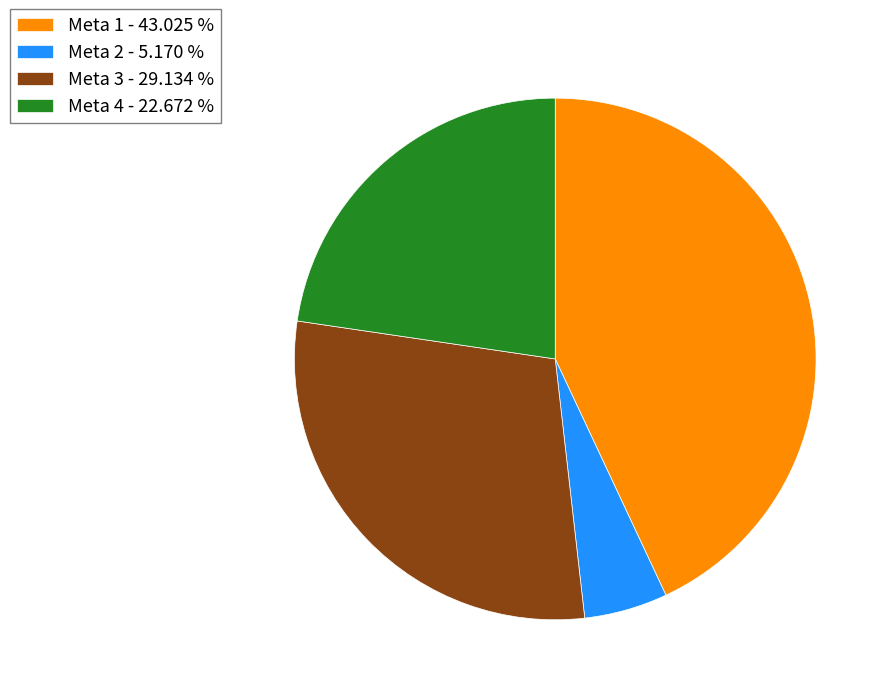

Between Meta 1 - 43.025 % and Meta 4 - 22.672 %, which is larger?

Meta 1 - 43.025 %